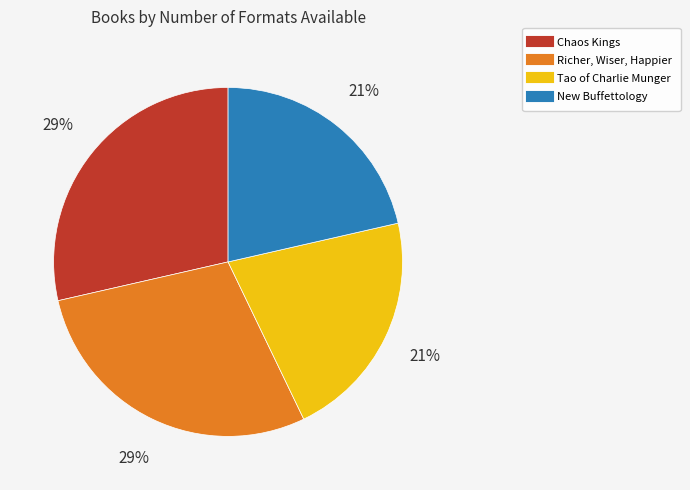

Approximately how many times larger is the value at Richer, Wiser, Happier compared to Chaos Kings?

1.0